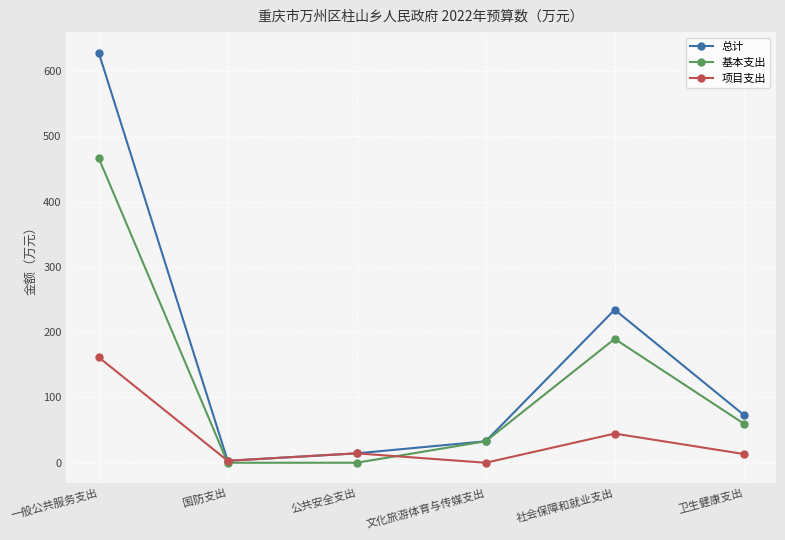

The 总计 series shows 323.5 at 社会保障和就业支出. True or false?

False